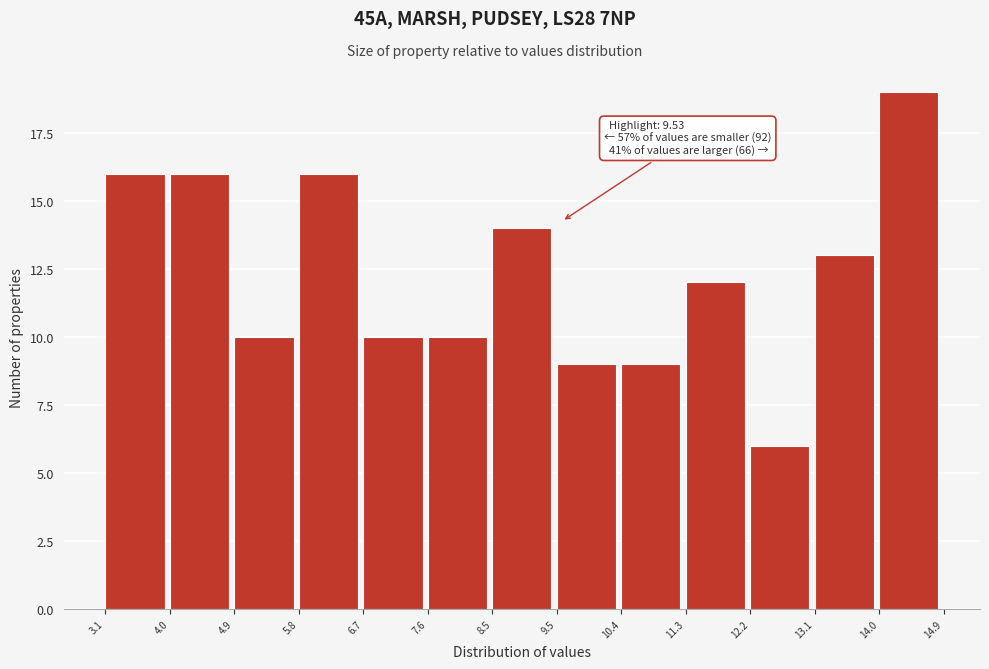

Over which range of the x-axis is the bar tallest?

14.0 to 14.9